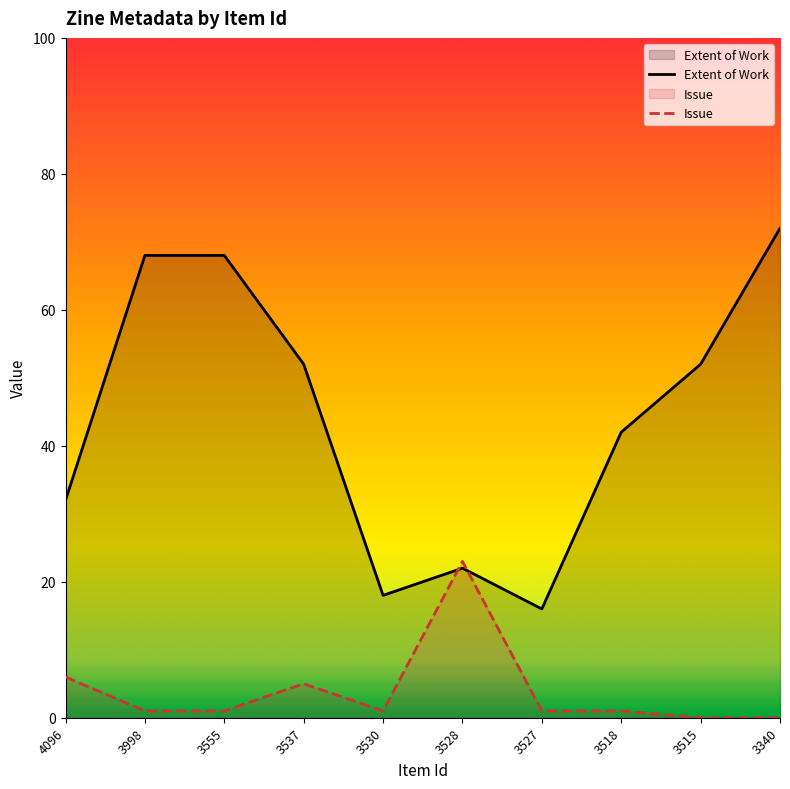

True or false: Issue has more than 0 interior local peaks.

True